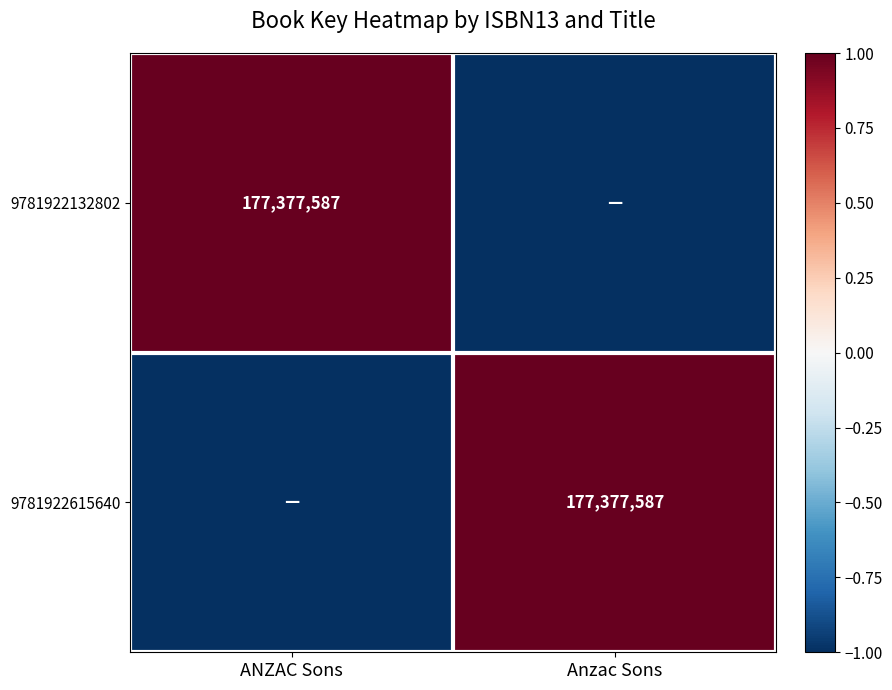

Is it true that 9781922132802 equals 177377587 at ANZAC Sons?

True